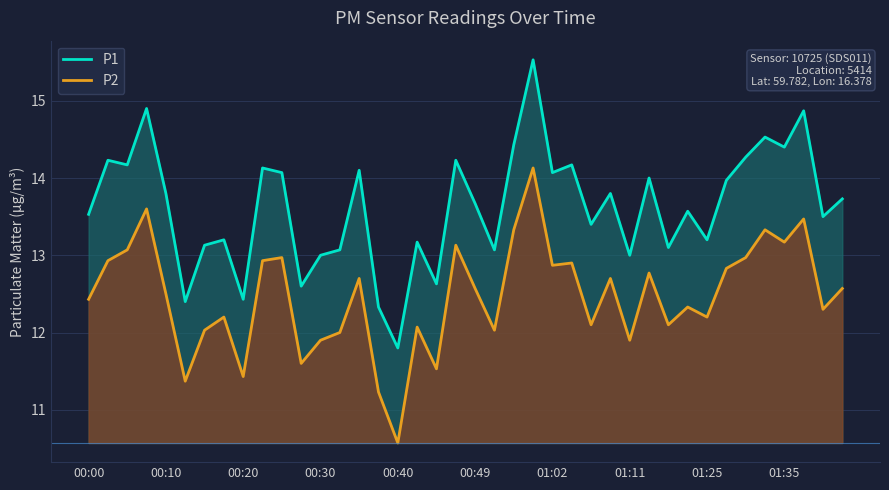

How many categories are shown in the chart?

40